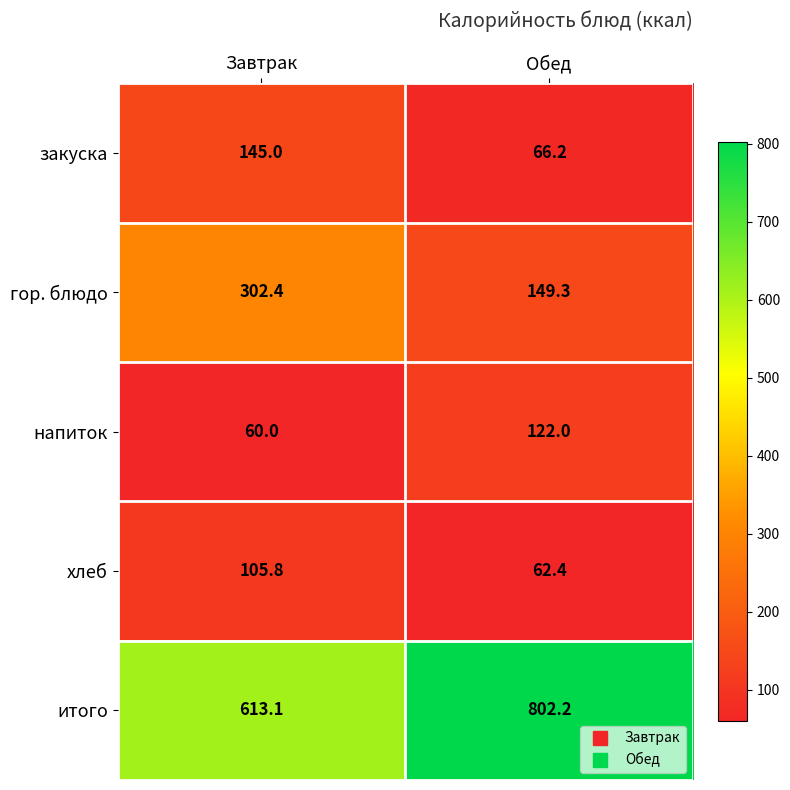

What is the average value of the напиток series?

91.0